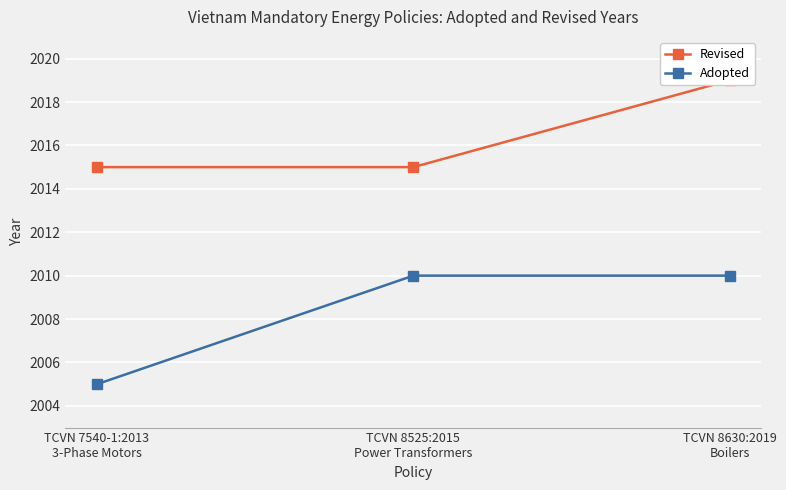

How many series are shown in this chart?

2